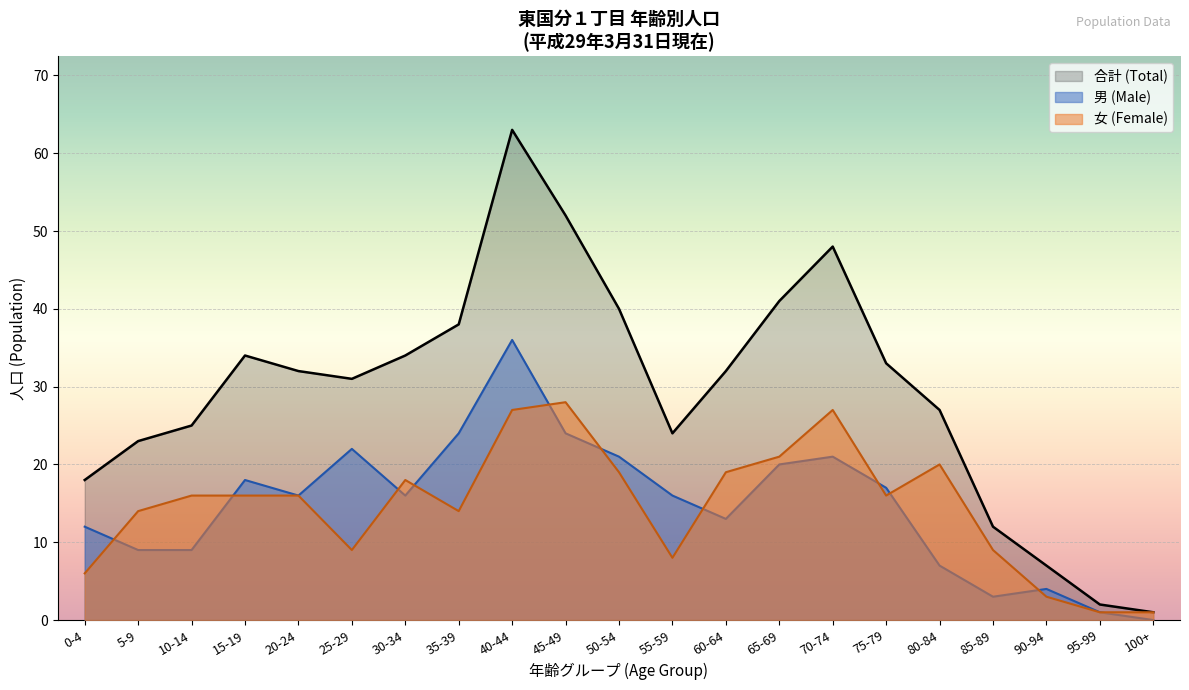

How many interior local peaks does the 男 (Male) series have?

5